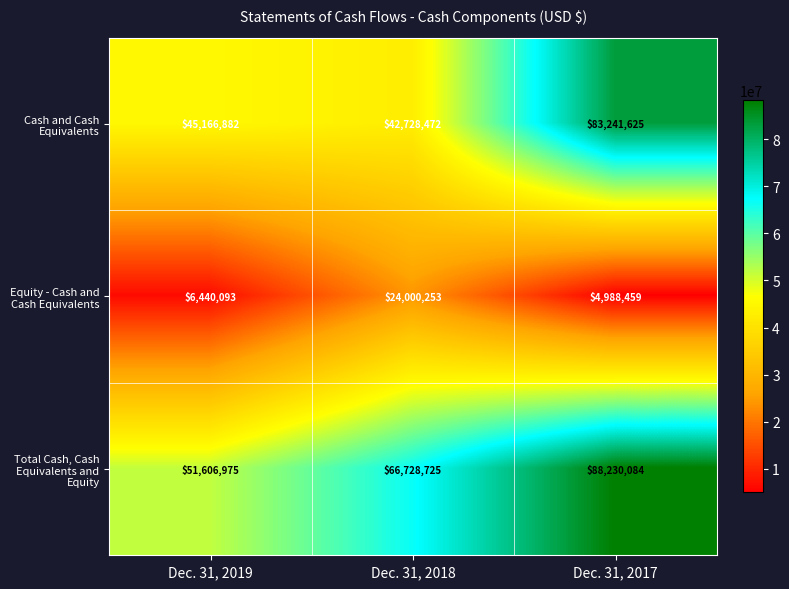

Where is Equity - Cash and Cash Equivalents nearest to the value 14494356?

Dec. 31, 2019